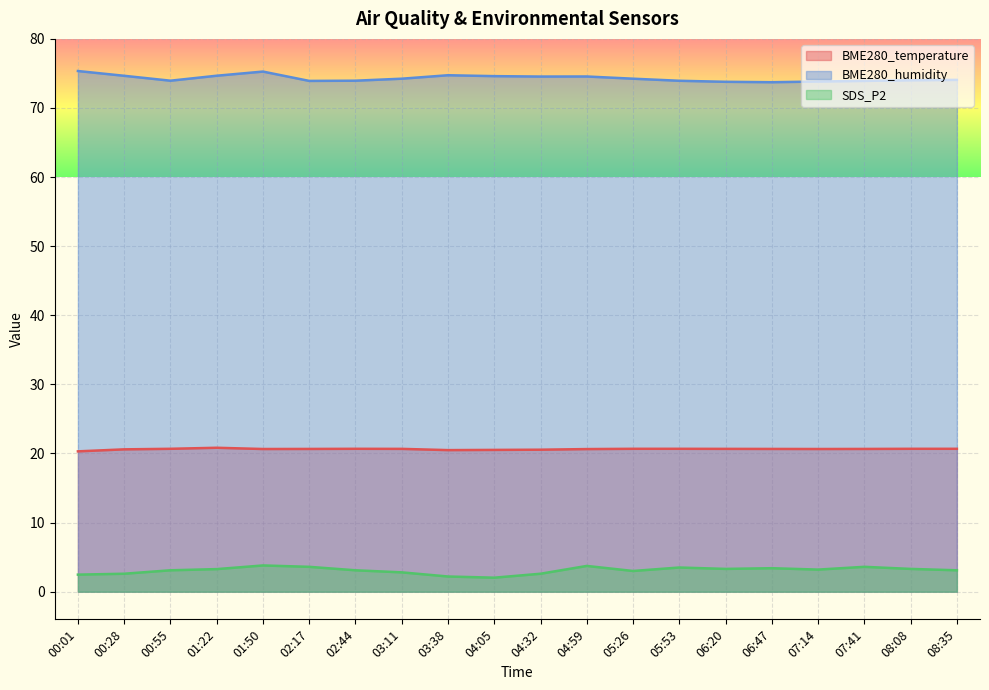

List the series in order of their overall mean, highest first.

BME280_humidity, BME280_temperature, SDS_P2